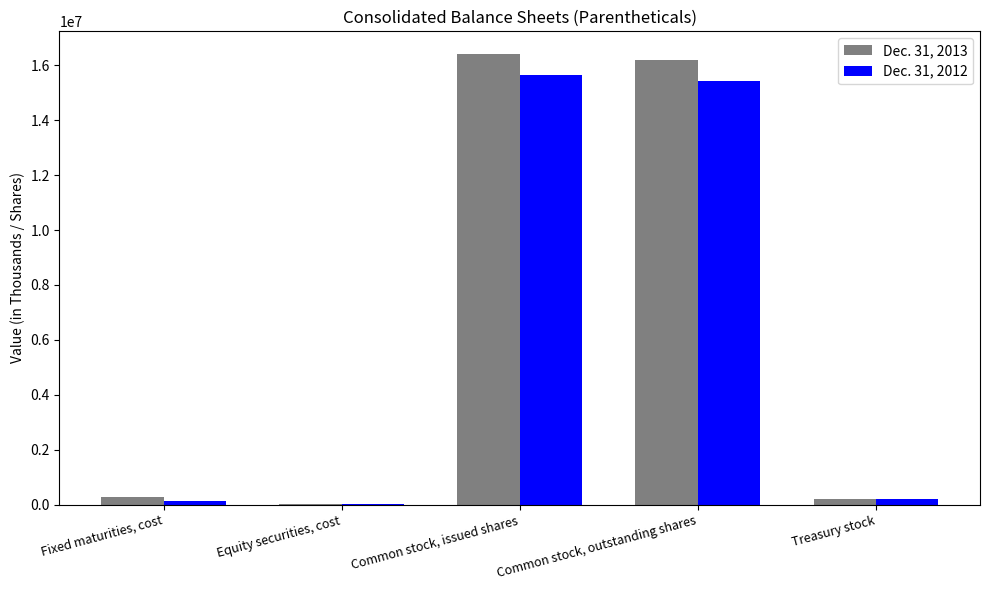

Is it true that Dec. 31, 2012 equals 15660922 at Common stock, issued shares?

True